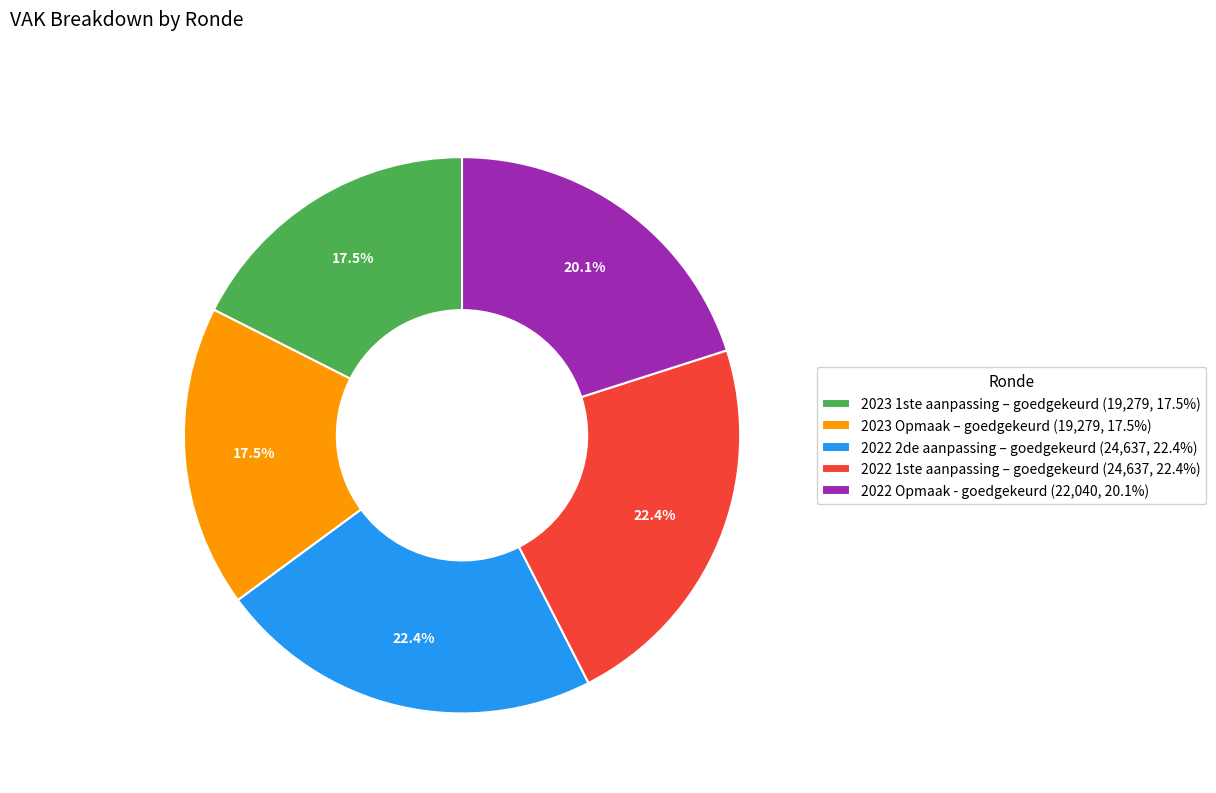

Approximately how many times larger is the value at 2023 1ste aanpassing – goedgekeurd (19,279, 17.5%) compared to 2022 Opmaak - goedgekeurd (22,040, 20.1%)?

0.9